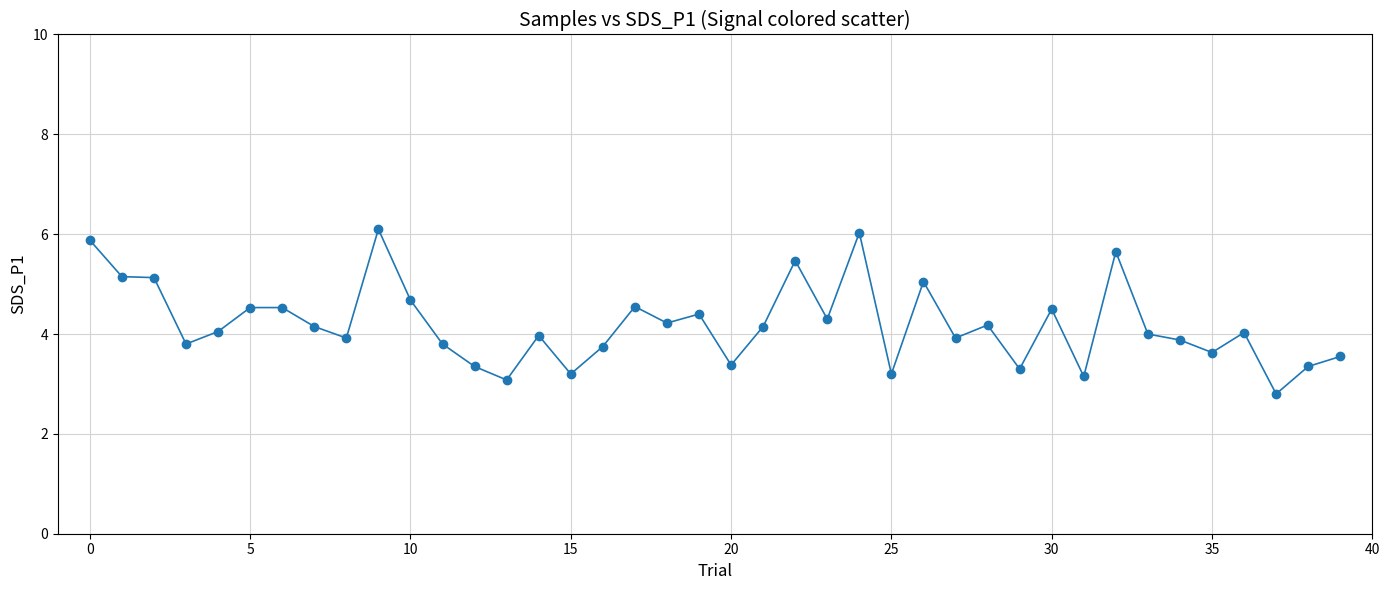

What is the value of the 3rd point from the left?

5.1